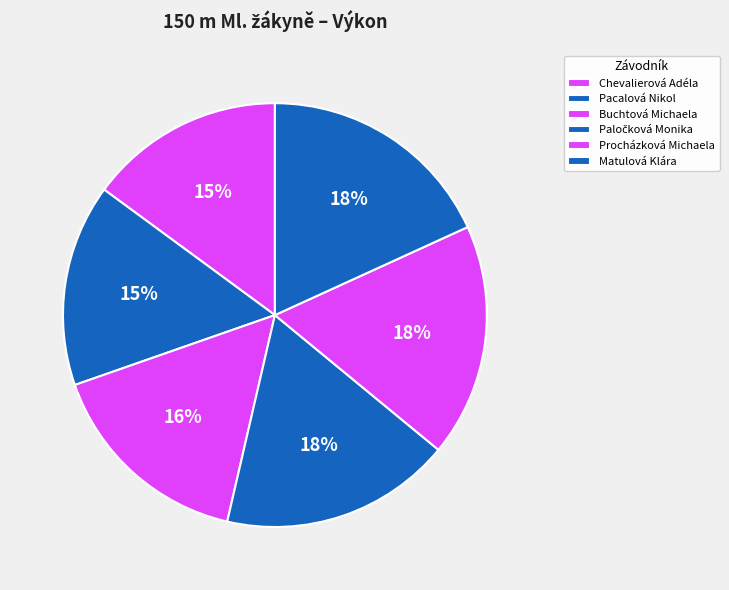

Which slice is the largest?

Matulová Klára